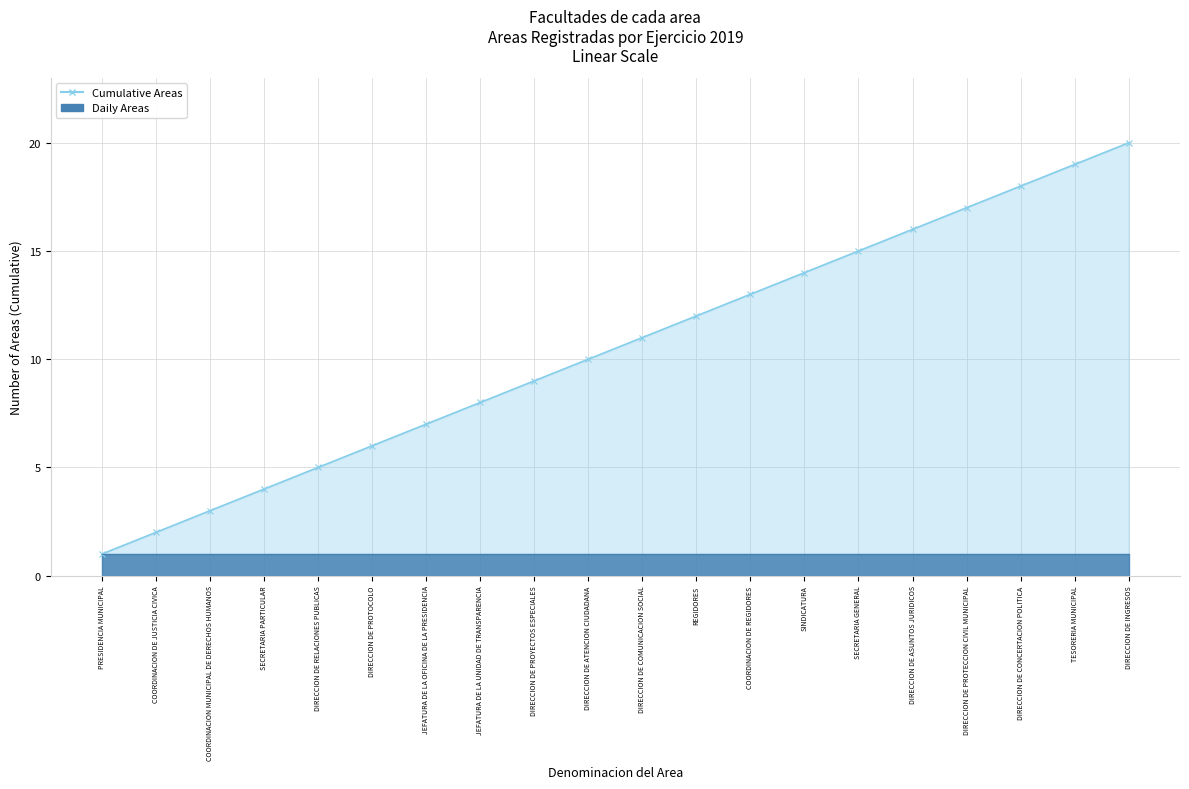

List the labels in order of value, largest first.

DIRECCION DE INGRESOS, TESORERIA MUNICIPAL, DIRECCION DE CONCERTACION POLITICA, DIRECCION DE PROTECCION CIVIL MUNICIPAL, DIRECCION DE ASUNTOS JURIDICOS, SECRETARIA GENERAL, SINDICATURA, COORDINACION DE REGIDORES, REGIDORES, DIRECCION DE COMUNICACION SOCIAL, DIRECCION DE ATENCION CIUDADANA, DIRECCION DE PROYECTOS ESPECIALES, JEFATURA DE LA UNIDAD DE TRANSPARENCIA, JEFATURA DE LA OFICINA DE LA PRESIDENCIA, DIRECCION DE PROTOCOLO, DIRECCION DE RELACIONES PUBLICAS, SECRETARIA PARTICULAR, COORDINACION MUNICIPAL DE DERECHOS HUMANOS, COORDINACION DE JUSTICIA CIVICA, PRESIDENCIA MUNICIPAL